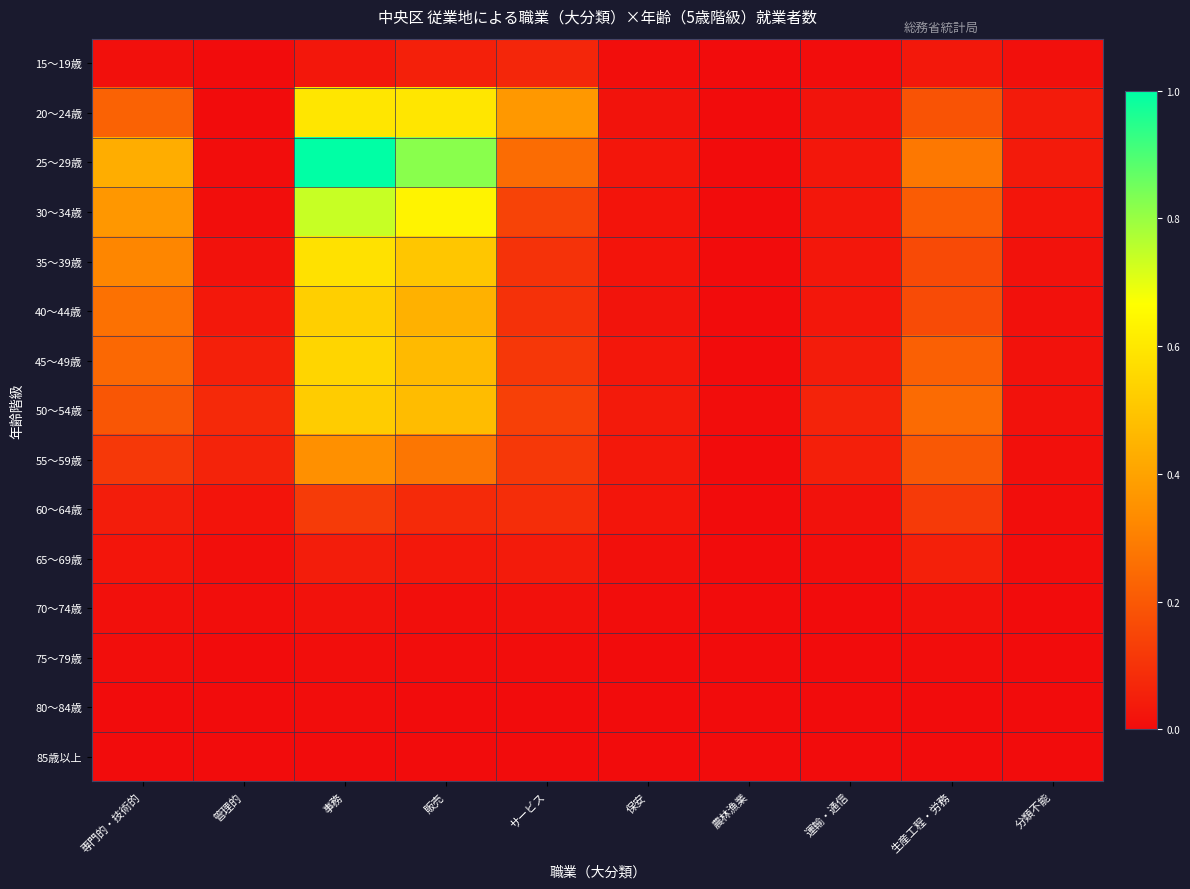

At 農林漁業, list the series in order from smallest to largest.

75～79歳, 80～84歳, 85歳以上, 15～19歳, 65～69歳, 70～74歳, 20～24歳, 60～64歳, 35～39歳, 25～29歳, 40～44歳, 45～49歳, 30～34歳, 55～59歳, 50～54歳